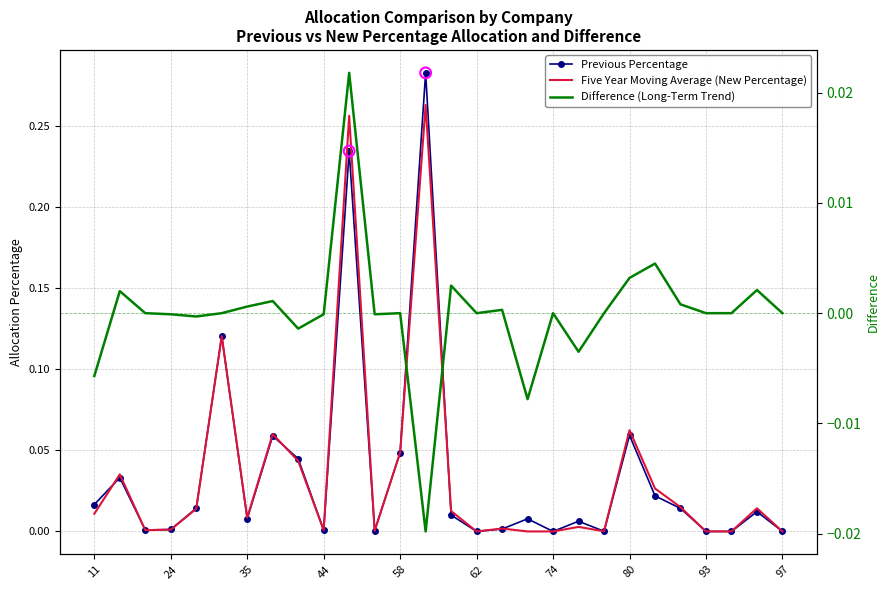

At how many categories does at least one series exceed 0?

23